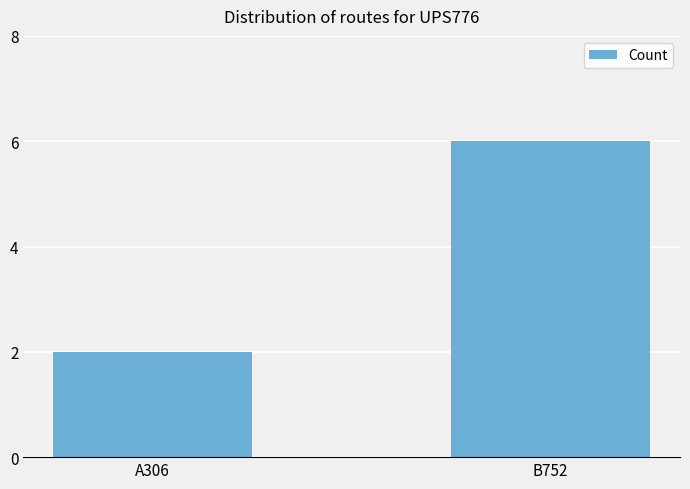

Are the bars grouped side by side (vs. stacked)?

No